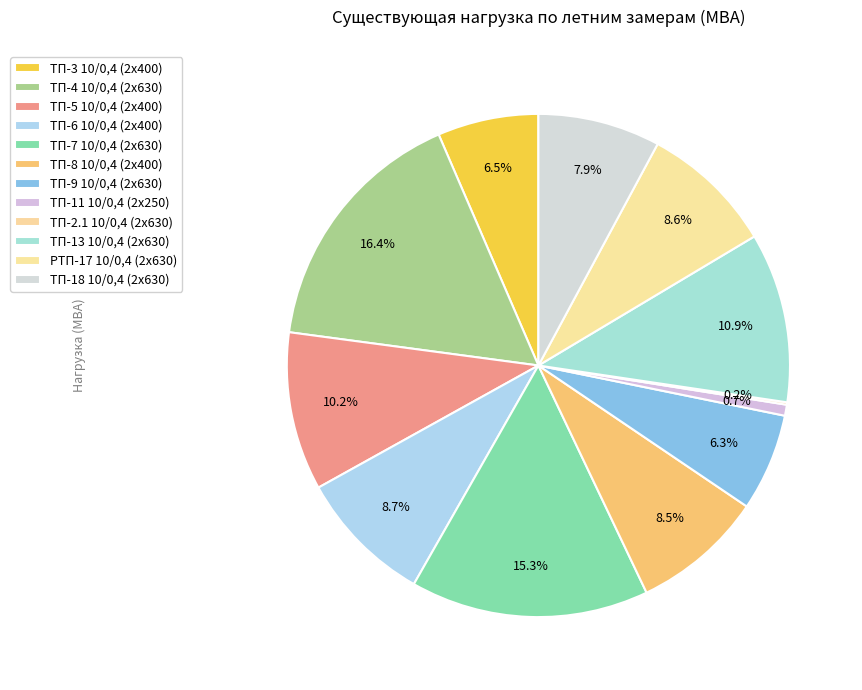

Which slice is the largest?

ТП-4 10/0,4 (2х630)